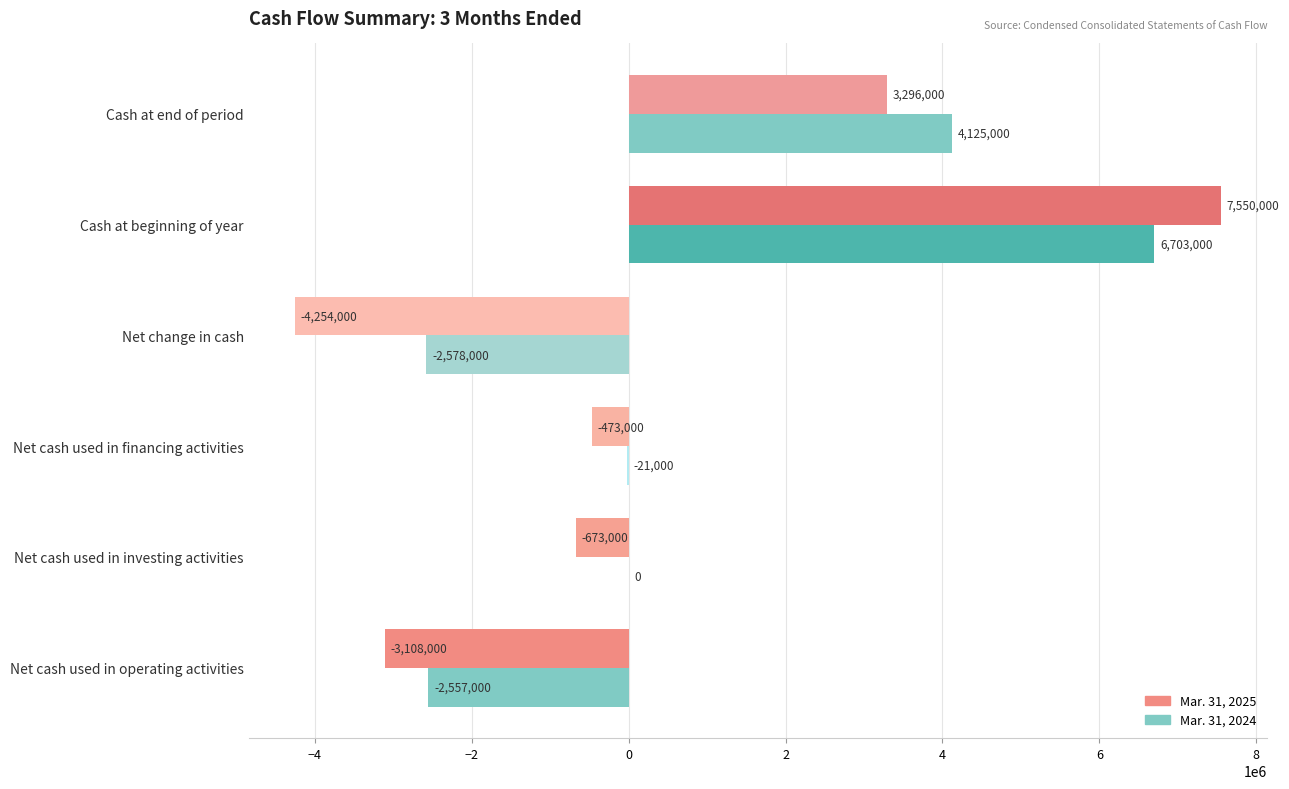

How many categories are shown in the chart?

6